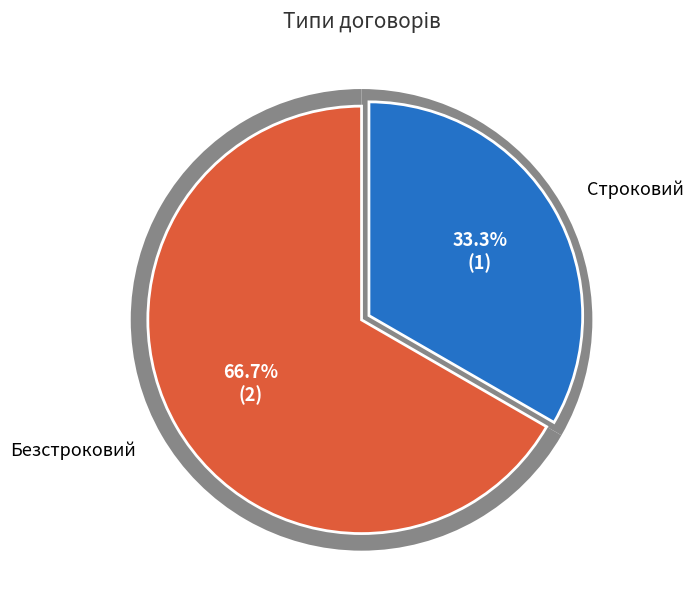

What is the total percentage of Строковий and Безстроковий?

100.0%